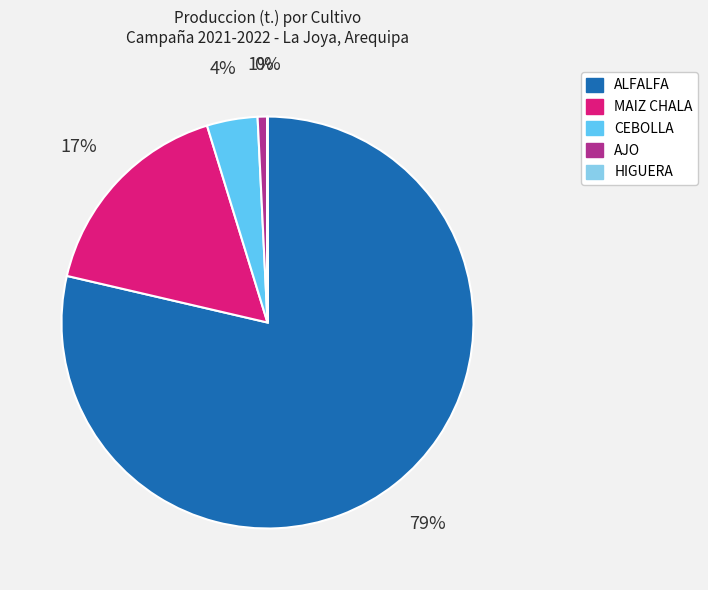

To the nearest percent, what portion does AJO represent?

1%